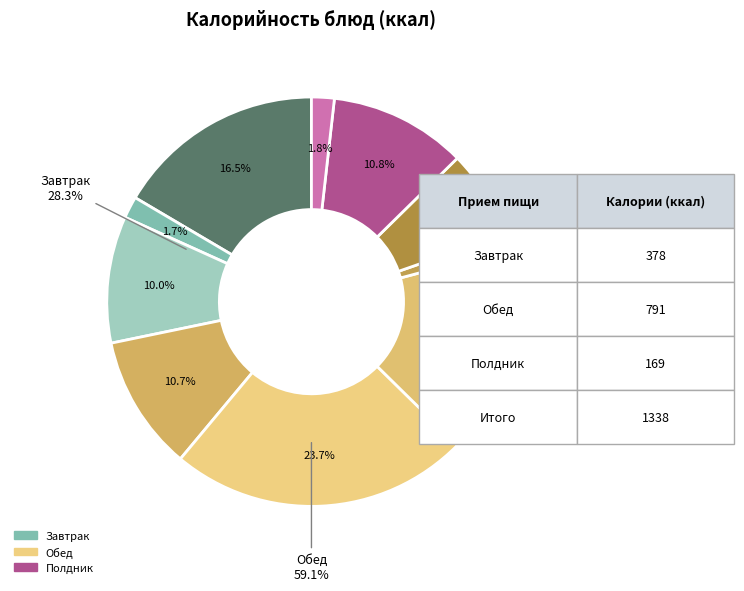

True or false: Хлеб ржаной accounts for 1% of the total.

True